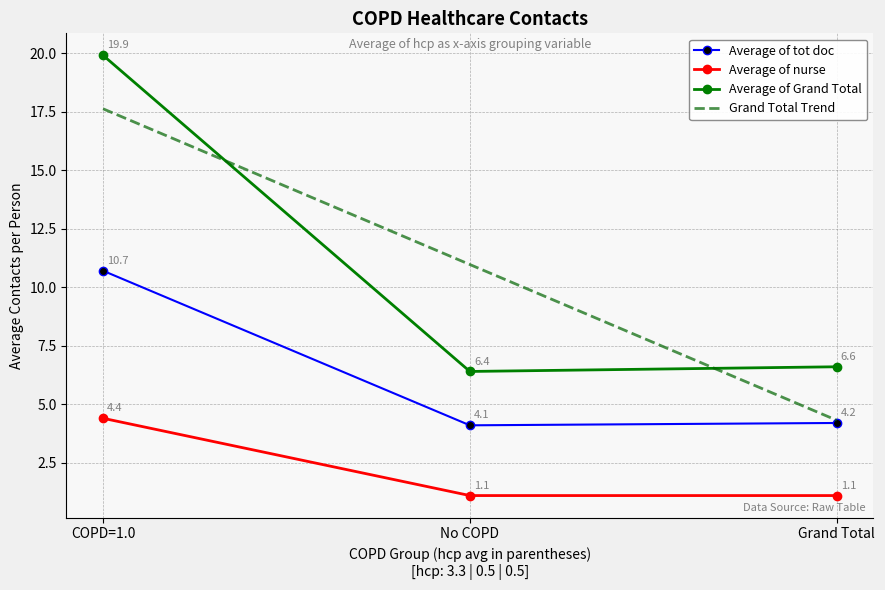

The value of Average of tot doc at No COPD is 1.9. True or false?

False